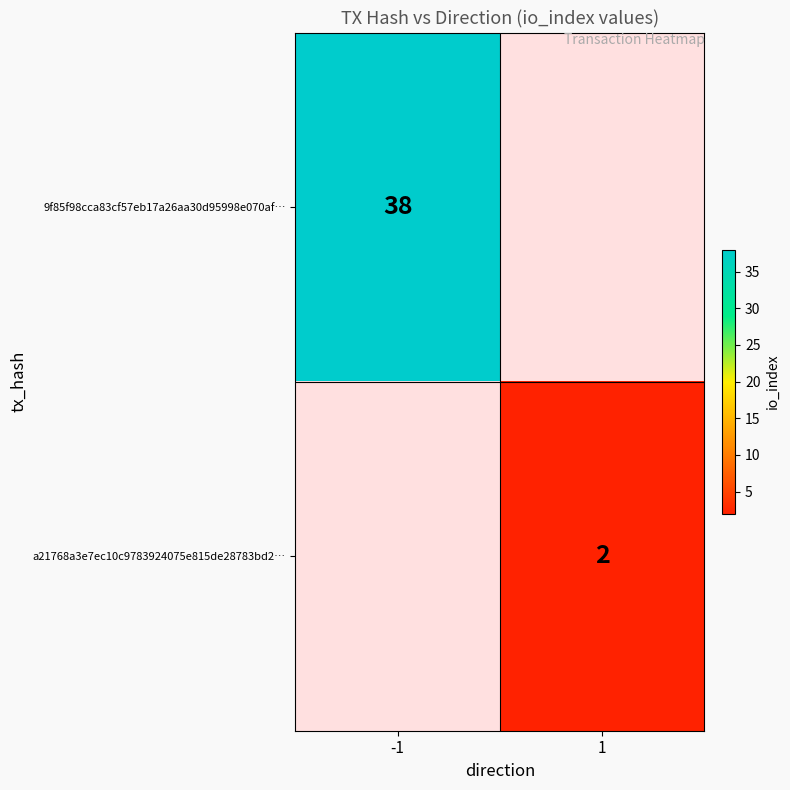

At how many categories does at least one series exceed 19?

1